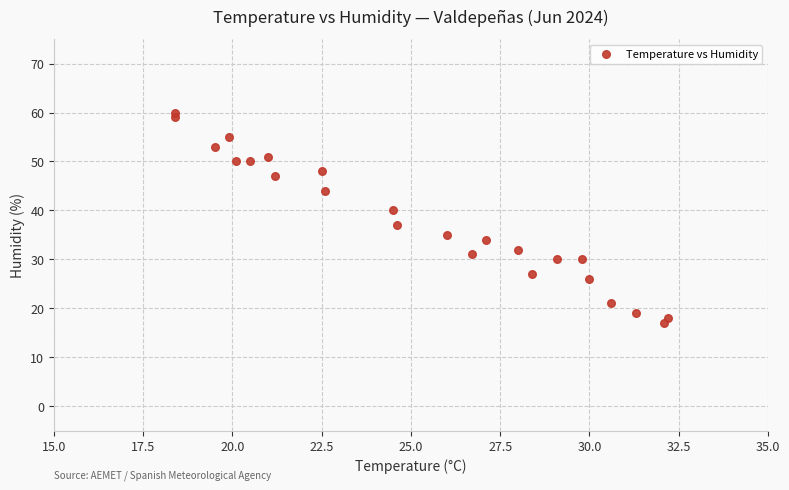

What Y value in the scatter plot is closest to 38?

37